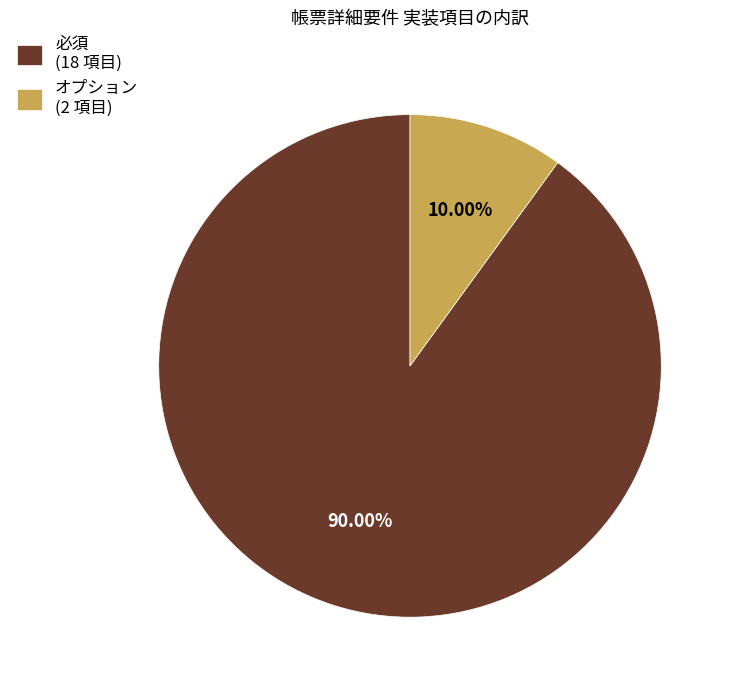

Combined, do オプション (2 項目) and 必須 (18 項目) account for over 50%?

Yes